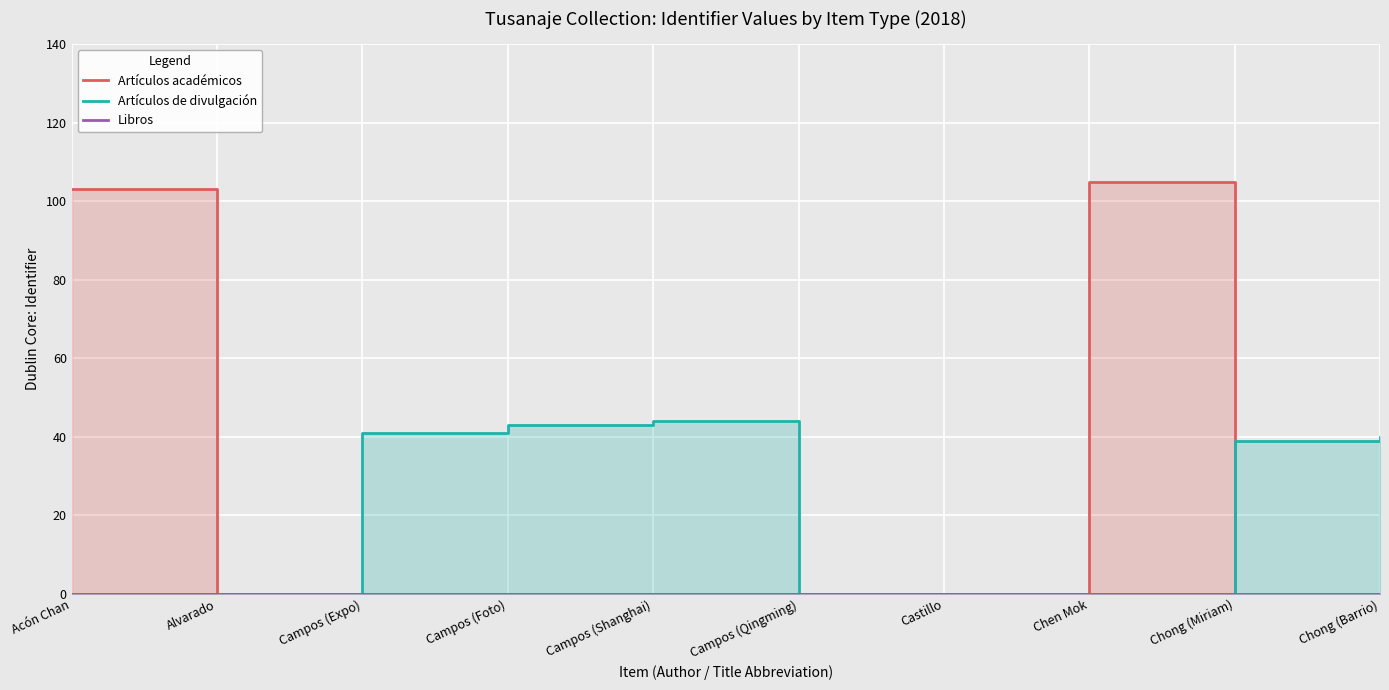

True or false: Libros and Artículos académicos cross at least once.

False